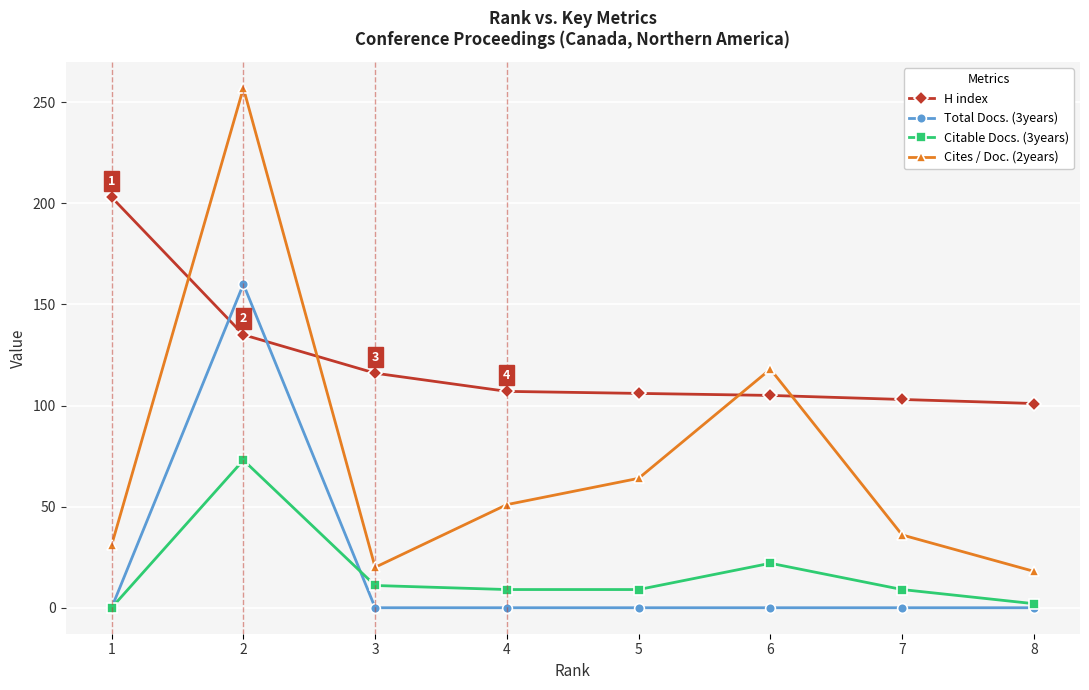

Between which two adjacent categories do H index and Total Docs. (3years) first intersect?

1 and 2